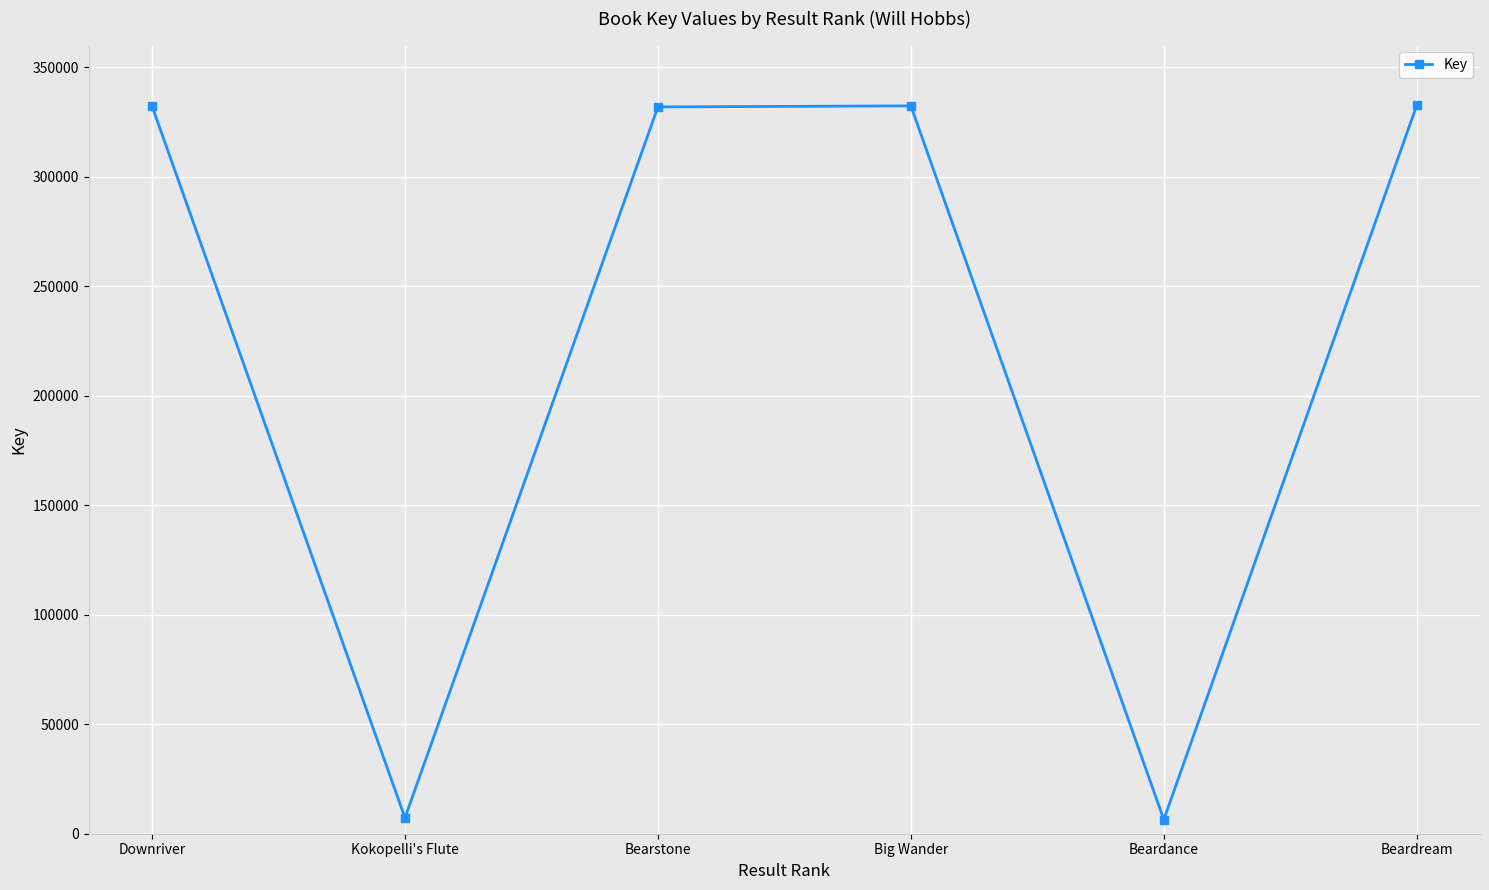

What is the maximum value shown in the chart?

332751